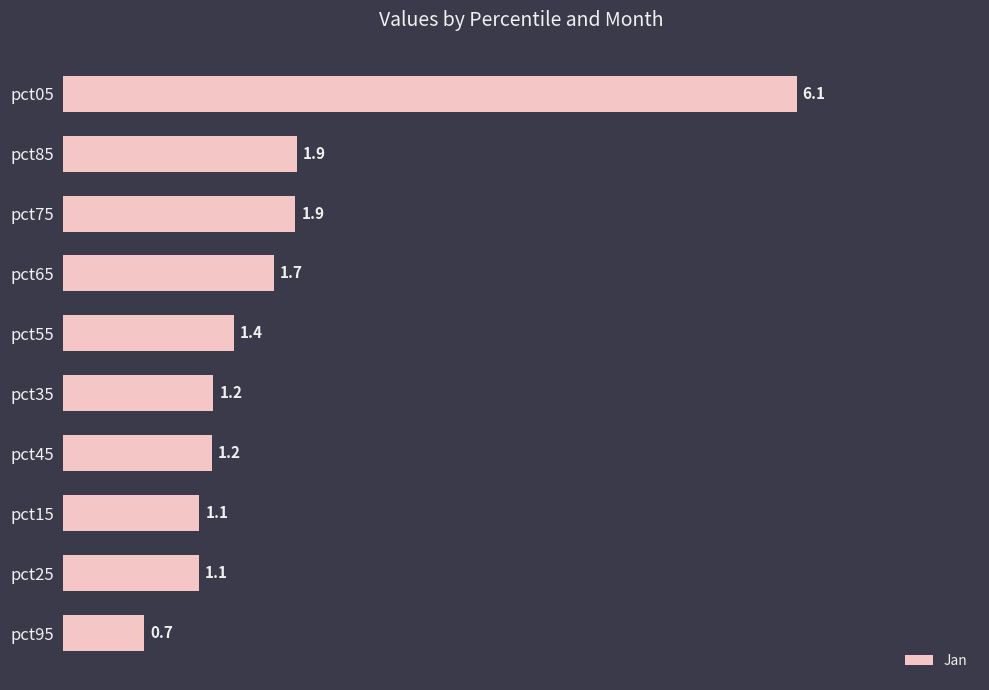

True or false: the data shows 1.9 at pct75.

True